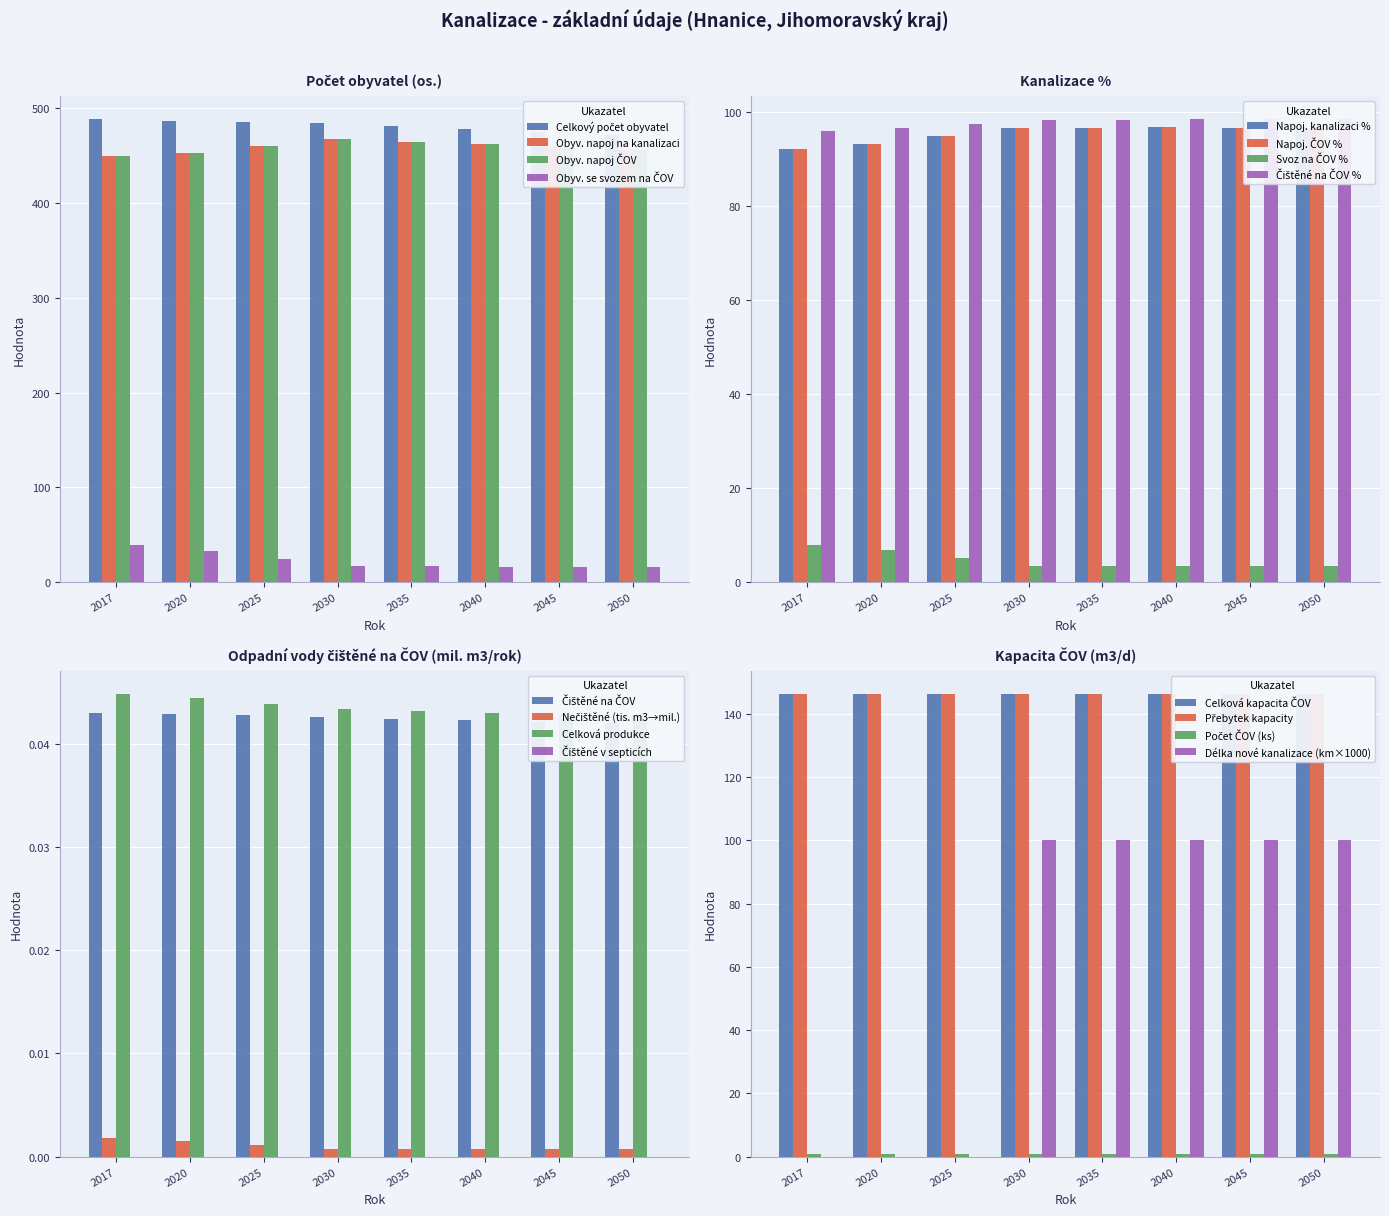

At how many categories does at least one series exceed 256?

8